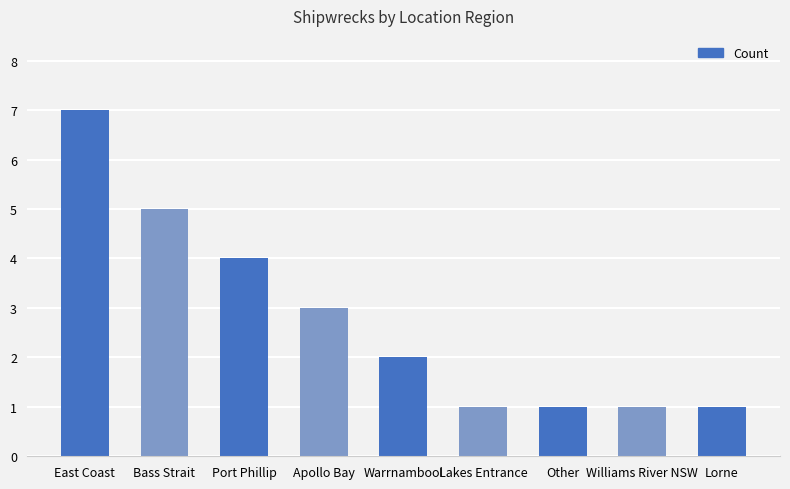

Does the chart contain any negative values?

No